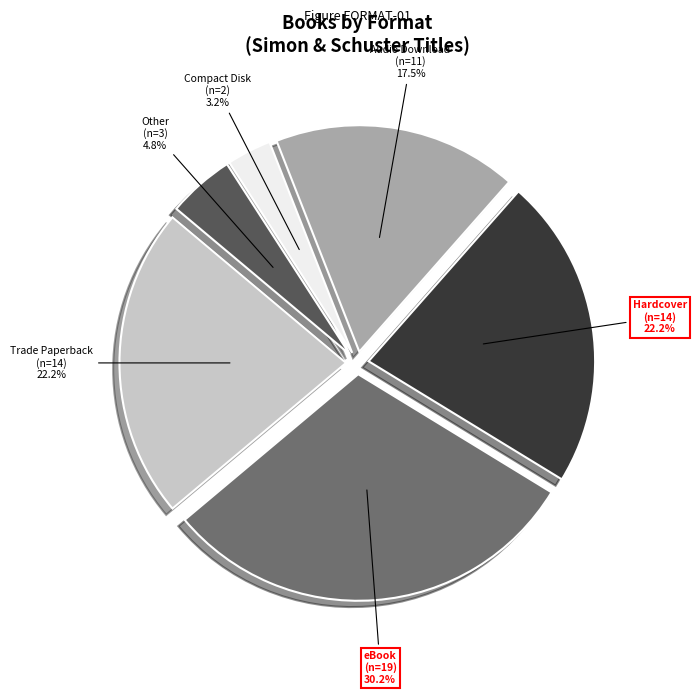

To the nearest percent, what is the average slice percentage?

17%